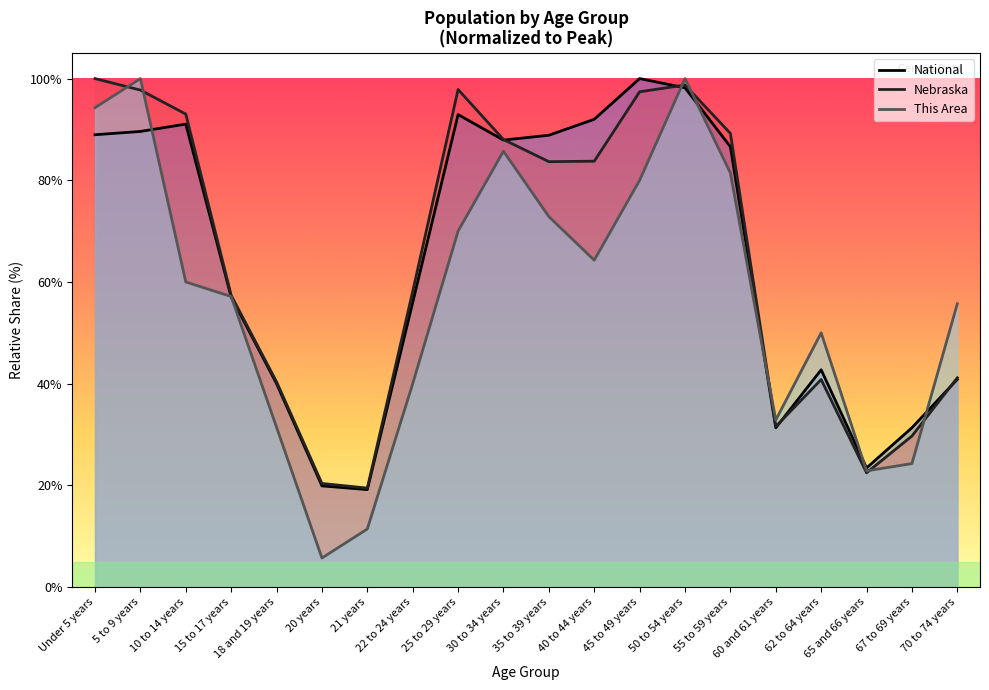

How many series are shown in this chart?

3